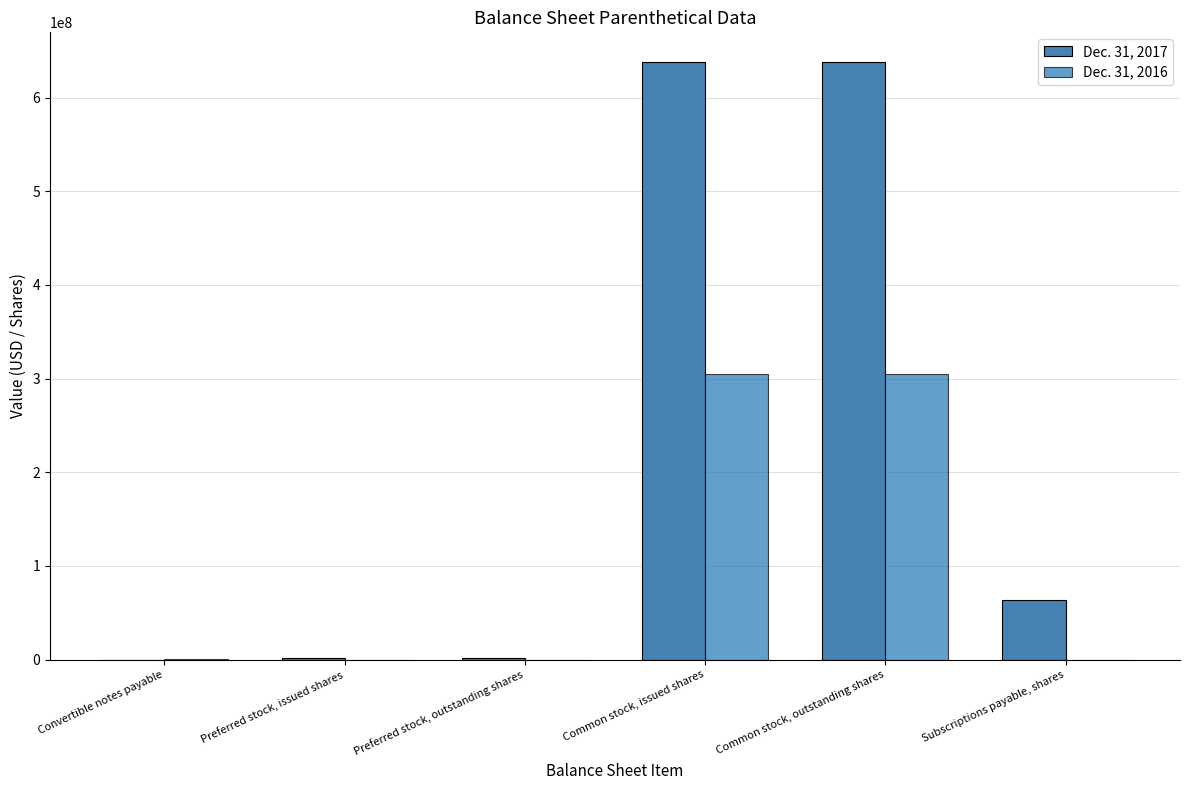

What is the greatest value displayed?

637840677